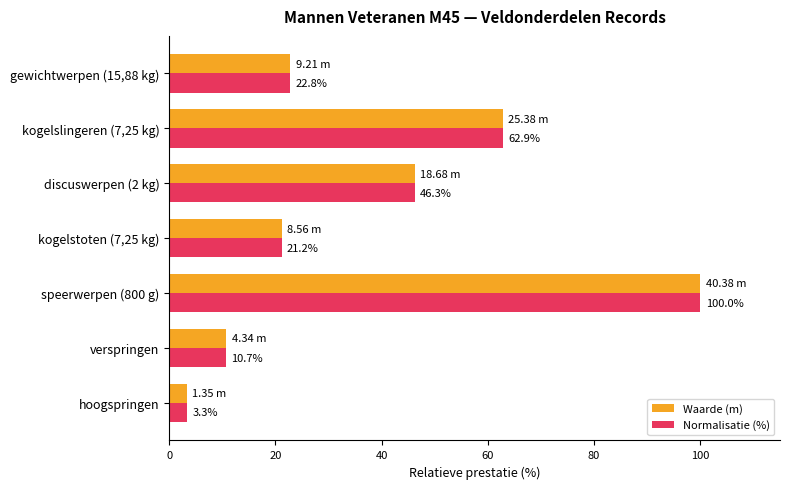

Which category has the lowest value across all series?

hoogspringen